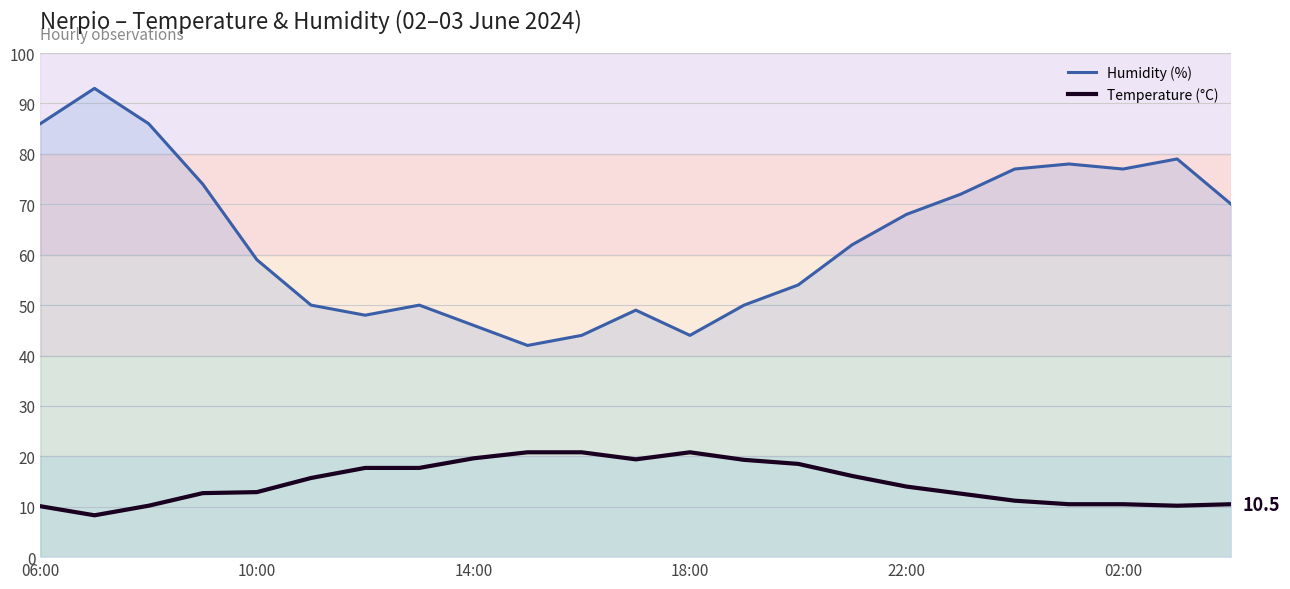

True or false: Temperature (°C) and Humidity (%) intersect in this chart.

False